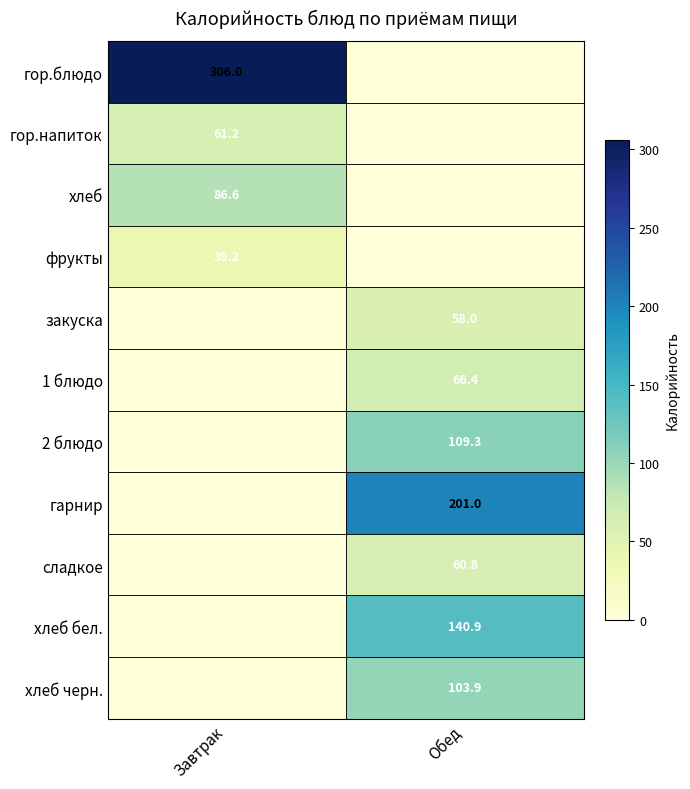

Is it true that хлеб бел. equals 244.2 at Обед?

False